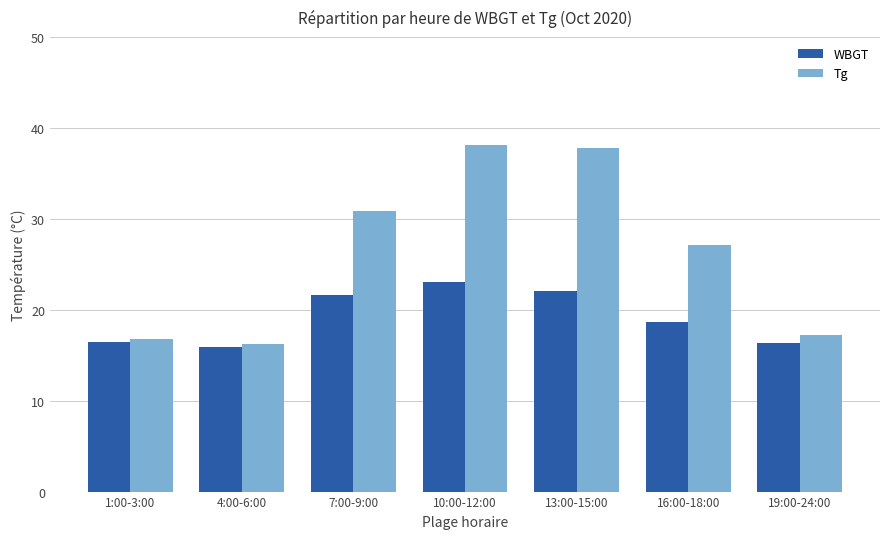

How many bars are there in each group?

2